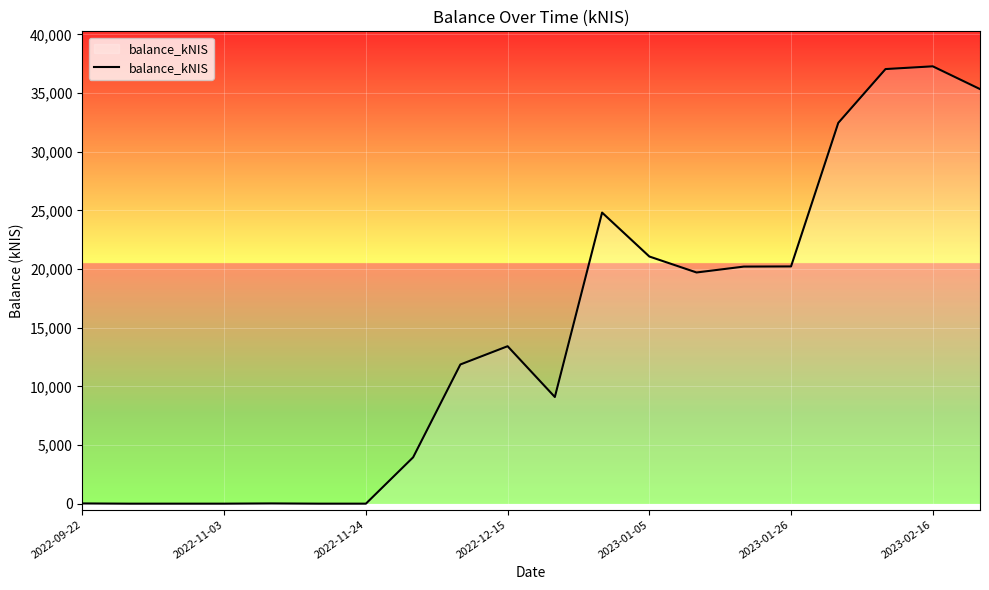

What is the difference between the maximum and minimum values?

37272.2